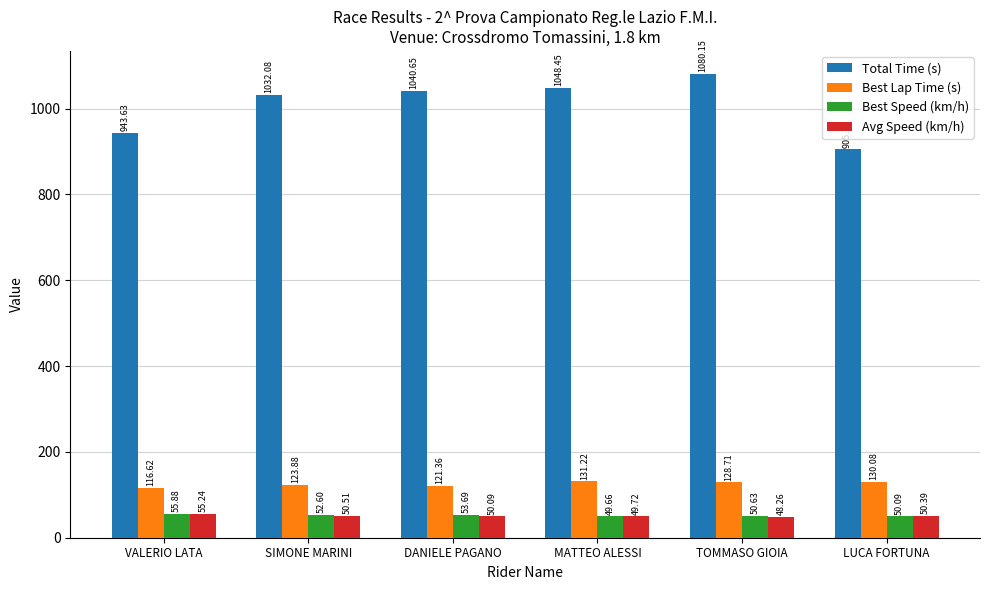

At how many categories does at least one series exceed 548?

6